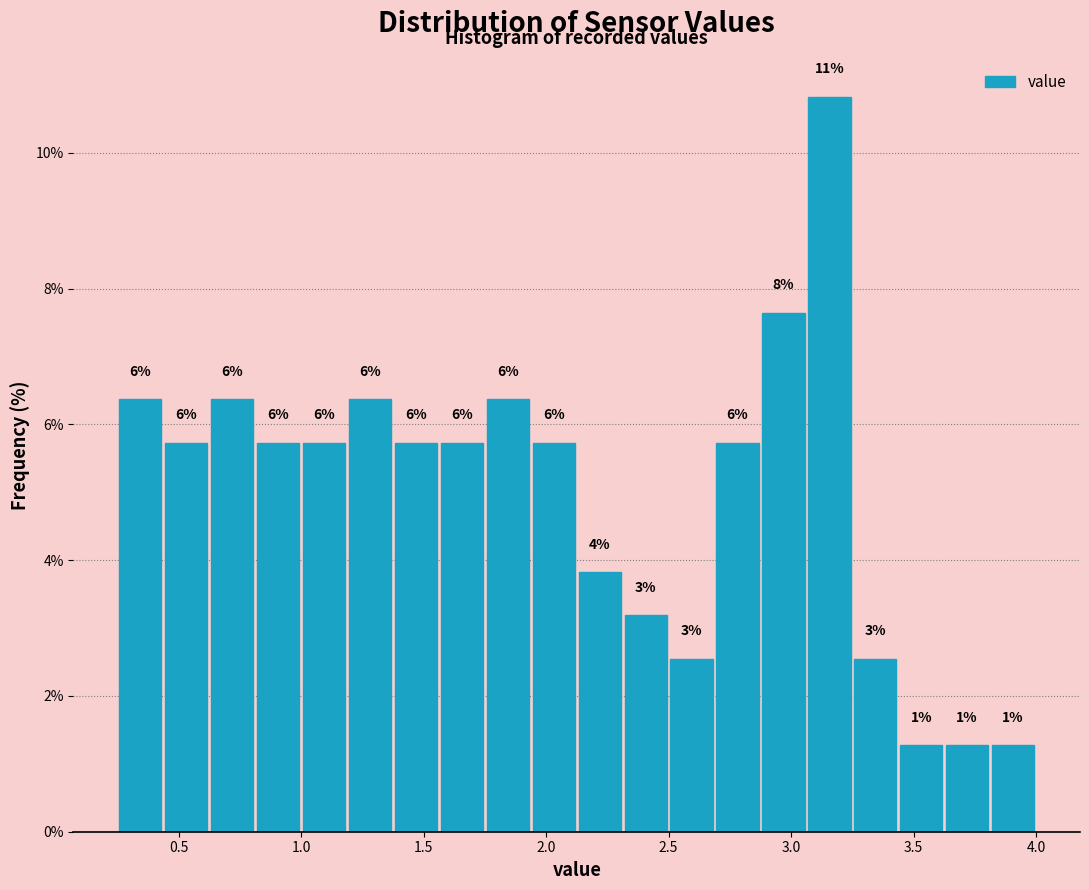

Read against the x-axis, roughly where is the centre of the tallest bar?

3.15